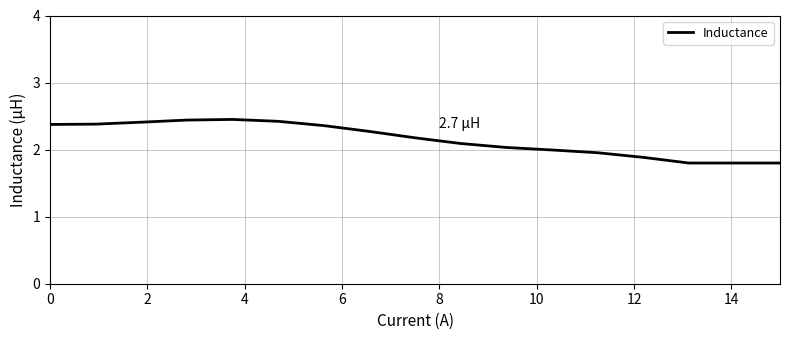

What is the difference between the maximum and minimum values?

0.7